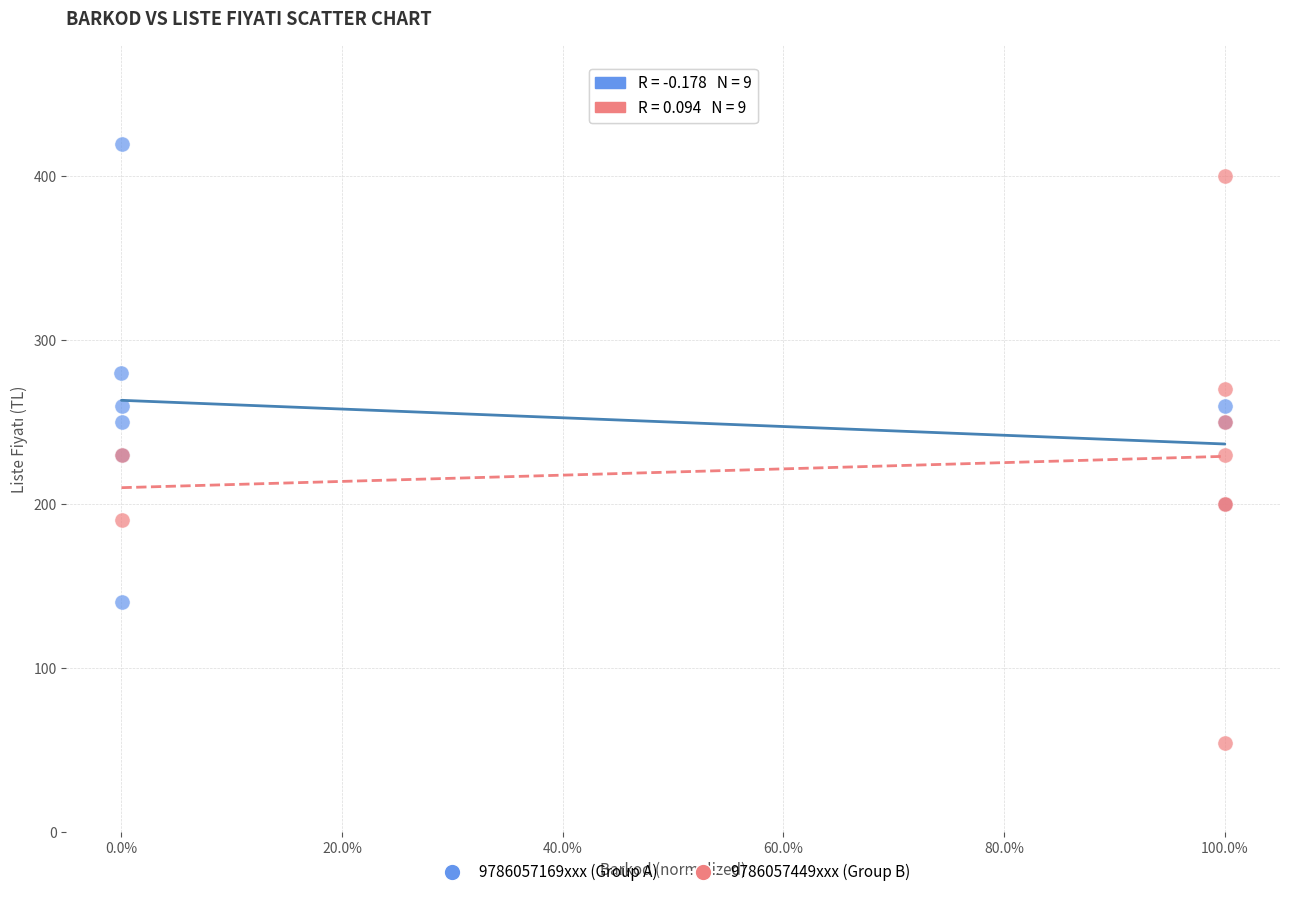

What are all the series names shown in the legend?

9786057169xxx (Group A), 9786057449xxx (Group B)